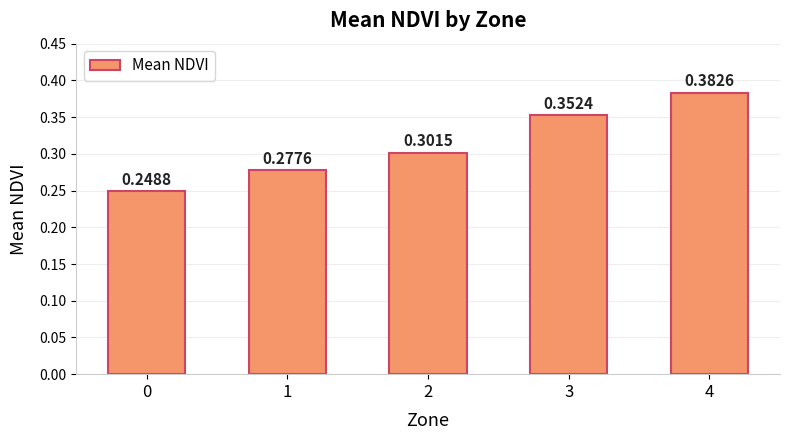

What is the difference between the second highest and second lowest values?

0.1